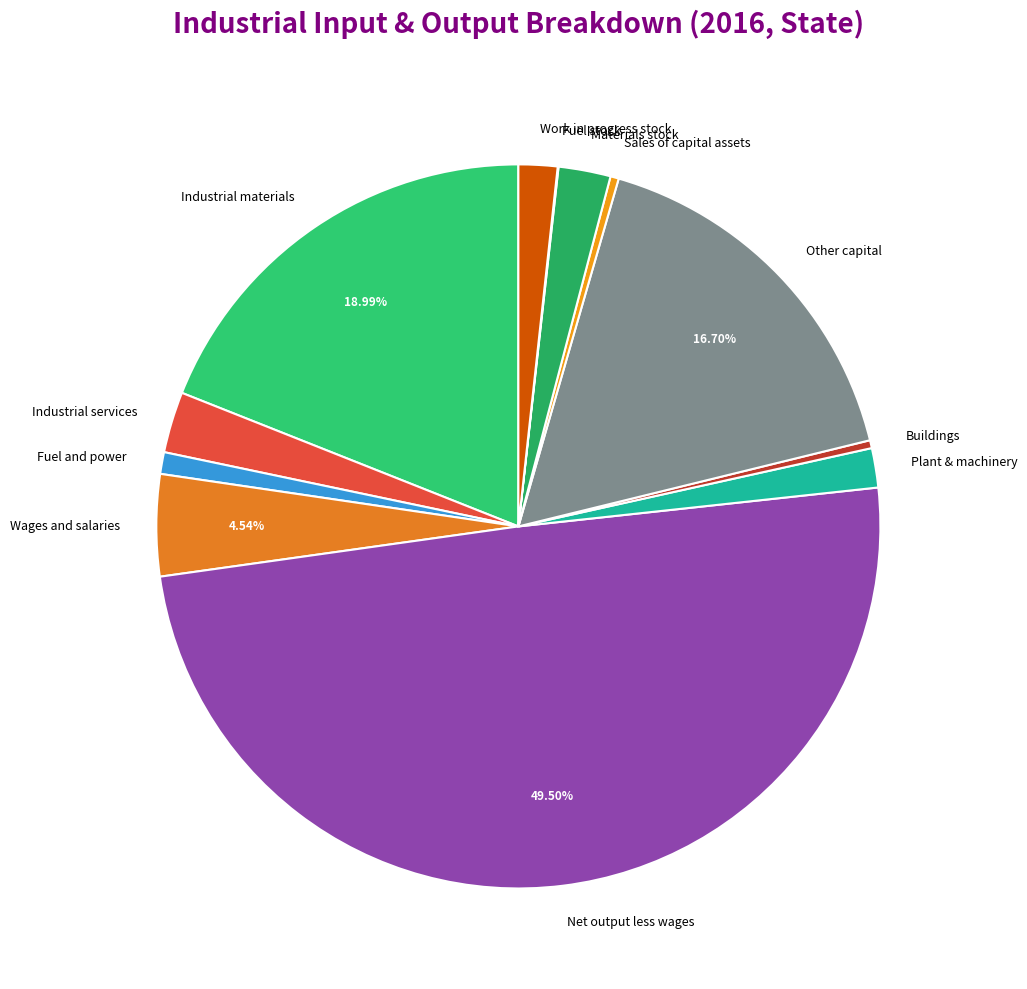

What is the largest slice in the pie chart?

Net output less wages